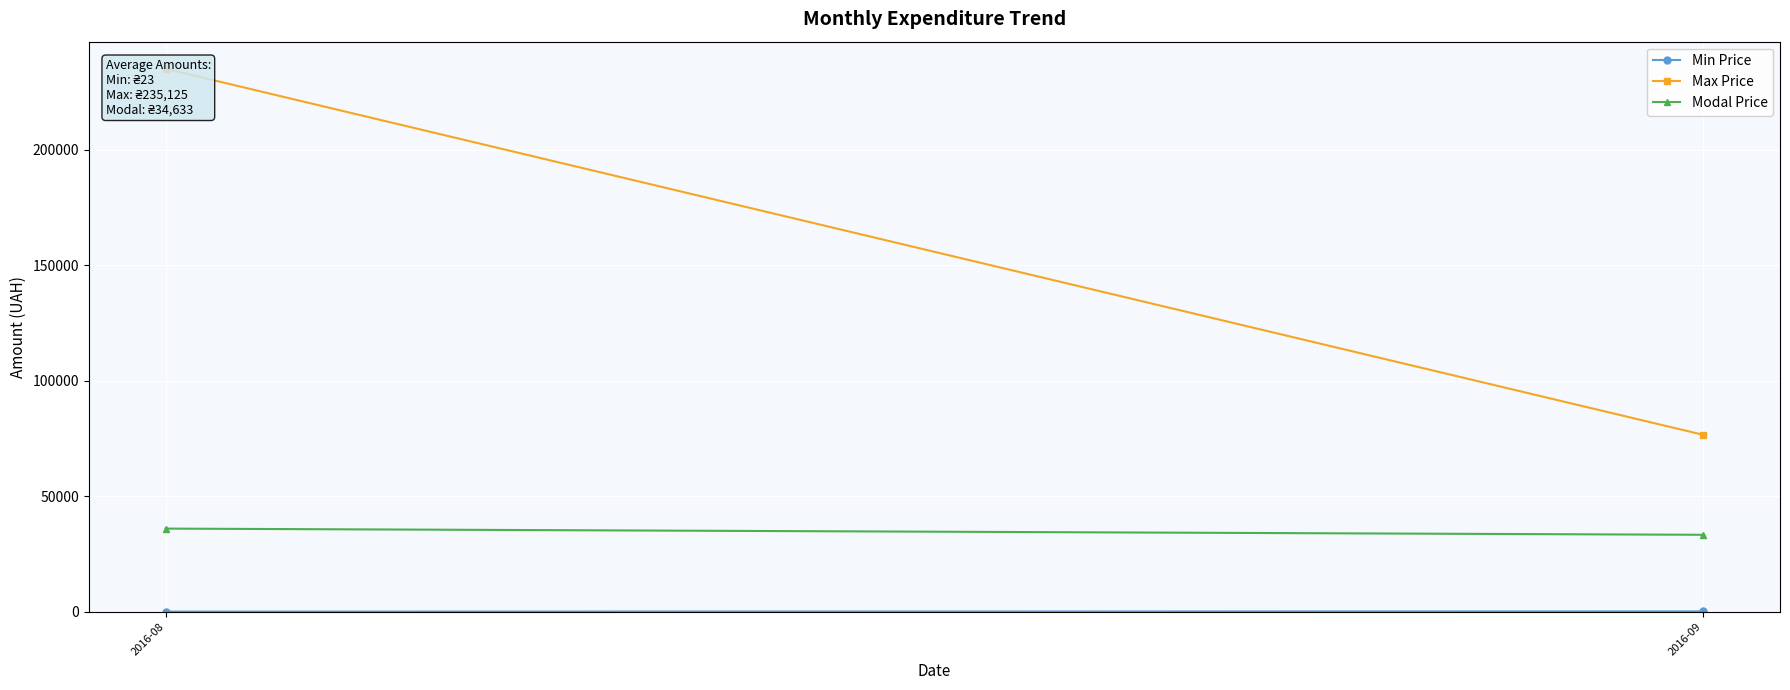

Reading left to right, transcribe all the data shown in this chart.

Min Price: 23.2	115.0
Max Price: 235124.7	76602.6
Modal Price: 35974.5	33292.2